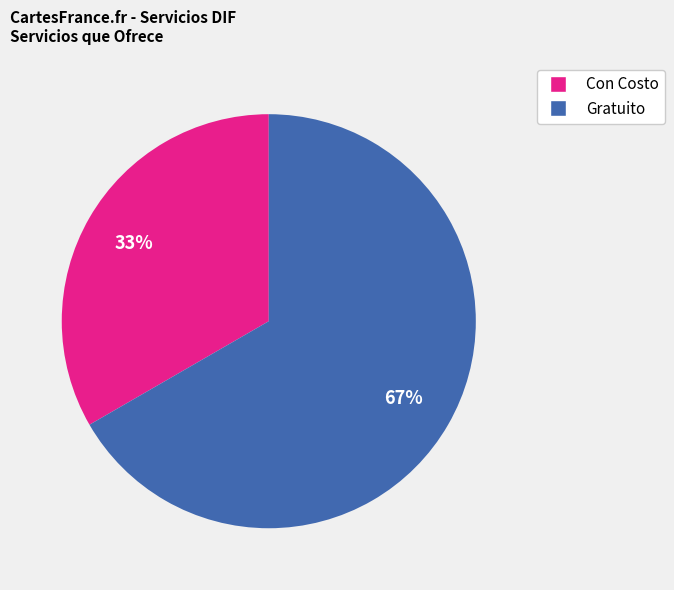

To the nearest percent, what is the average slice percentage?

50%